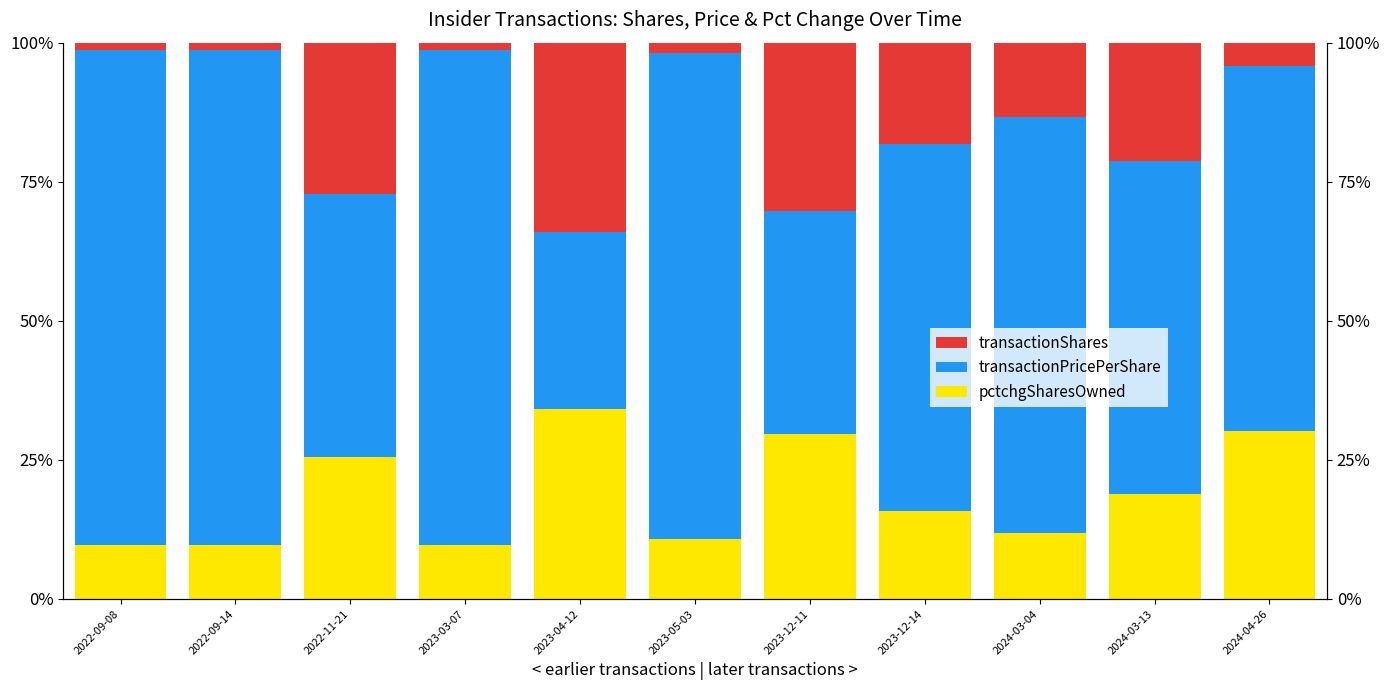

Which series has the largest total across all categories?

transactionPricePerShare